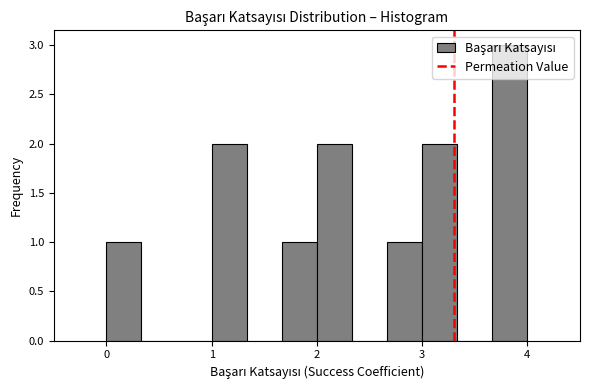

Around what value on the x-axis is the tallest bar? Give the approximate position of its centre, as read against the axis.

3.8